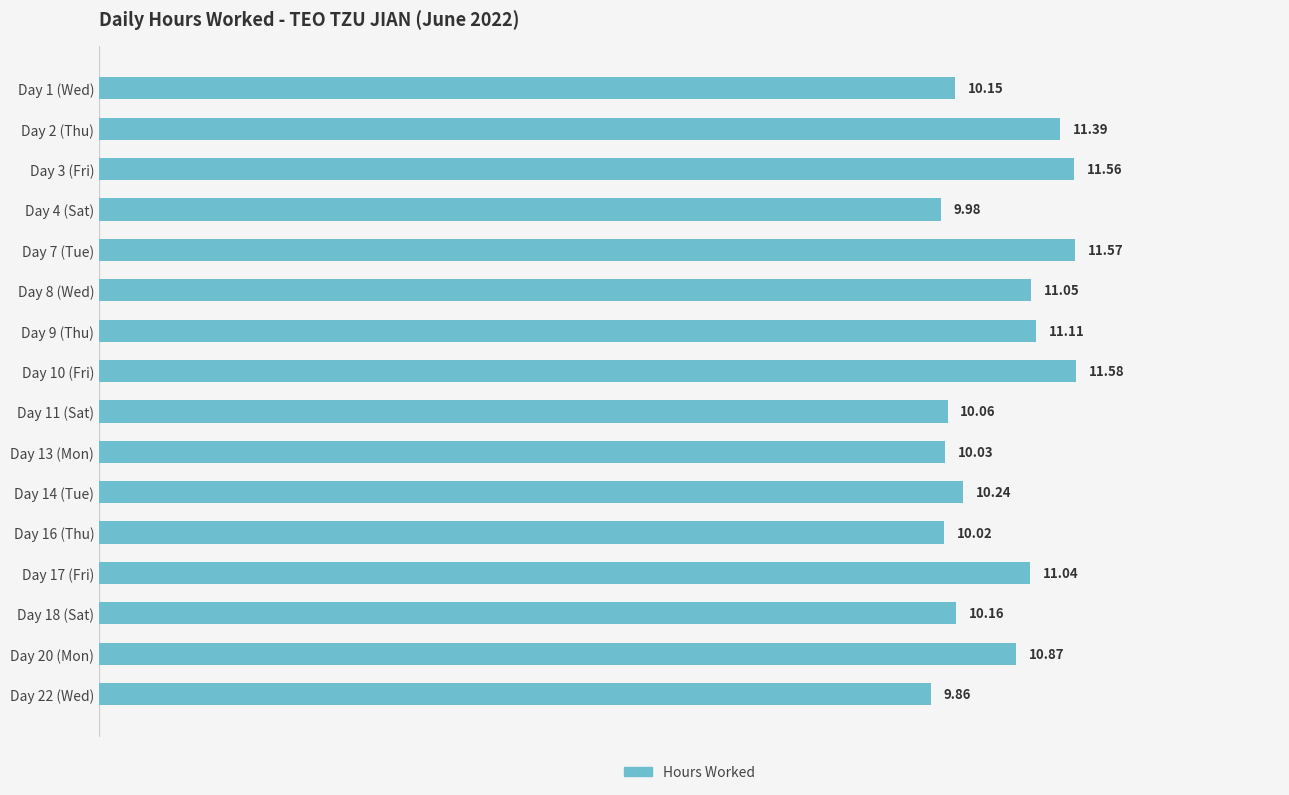

What is the ratio of the value at Day 20 (Mon) to the value at Day 11 (Sat)?

1.1